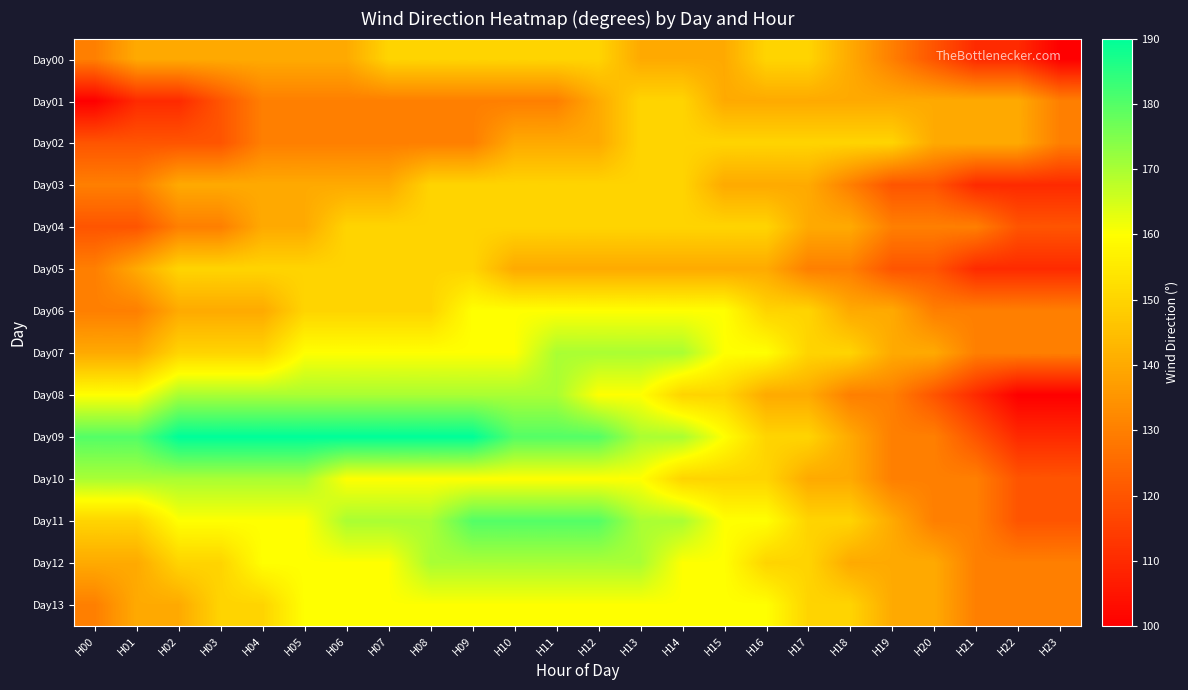

Reading right to left, extract all data points from this chart.

Day00: H23=100	H22=110	H21=110	H20=120	H19=130	H18=140	H17=150	H16=150	H15=140	H14=140	H13=140	H12=150	H11=150	H10=150	H09=150	H08=150	H07=150	H06=140	H05=140	H04=140	H03=140	H02=140	H01=140	H00=130
Day01: H23=130	H22=140	H21=140	H20=140	H19=140	H18=140	H17=140	H16=140	H15=140	H14=150	H13=150	H12=140	H11=130	H10=130	H09=130	H08=130	H07=130	H06=130	H05=130	H04=130	H03=120	H02=110	H01=110	H00=100
Day02: H23=130	H22=140	H21=140	H20=140	H19=150	H18=150	H17=150	H16=150	H15=150	H14=150	H13=150	H12=140	H11=140	H10=140	H09=130	H08=130	H07=130	H06=130	H05=130	H04=130	H03=120	H02=120	H01=120	H00=120
Day03: H23=110	H22=110	H21=110	H20=120	H19=120	H18=130	H17=140	H16=140	H15=140	H14=150	H13=150	H12=150	H11=150	H10=150	H09=150	H08=150	H07=140	H06=140	H05=140	H04=140	H03=140	H02=140	H01=130	H00=130
Day04: H23=120	H22=120	H21=130	H20=130	H19=130	H18=140	H17=140	H16=150	H15=150	H14=150	H13=150	H12=150	H11=150	H10=150	H09=150	H08=150	H07=150	H06=150	H05=140	H04=140	H03=130	H02=130	H01=120	H00=120
Day05: H23=110	H22=110	H21=110	H20=120	H19=120	H18=130	H17=130	H16=140	H15=140	H14=140	H13=140	H12=140	H11=140	H10=140	H09=150	H08=150	H07=150	H06=150	H05=150	H04=150	H03=150	H02=150	H01=140	H00=130
Day06: H23=130	H22=130	H21=130	H20=130	H19=140	H18=140	H17=150	H16=150	H15=160	H14=160	H13=160	H12=160	H11=160	H10=160	H09=160	H08=150	H07=150	H06=150	H05=150	H04=140	H03=140	H02=140	H01=130	H00=130
Day07: H23=130	H22=130	H21=130	H20=140	H19=140	H18=150	H17=150	H16=160	H15=160	H14=170	H13=170	H12=170	H11=170	H10=160	H09=160	H08=160	H07=160	H06=160	H05=160	H04=150	H03=150	H02=150	H01=140	H00=140
Day08: H23=100	H22=100	H21=110	H20=120	H19=130	H18=130	H17=140	H16=140	H15=150	H14=150	H13=160	H12=160	H11=170	H10=170	H09=170	H08=170	H07=170	H06=170	H05=170	H04=170	H03=170	H02=170	H01=160	H00=160
Day09: H23=110	H22=110	H21=120	H20=130	H19=130	H18=140	H17=150	H16=150	H15=160	H14=170	H13=170	H12=180	H11=180	H10=180	H09=190	H08=190	H07=190	H06=190	H05=190	H04=190	H03=190	H02=190	H01=180	H00=180
Day10: H23=120	H22=120	H21=130	H20=130	H19=130	H18=140	H17=140	H16=150	H15=150	H14=150	H13=160	H12=160	H11=160	H10=160	H09=160	H08=160	H07=160	H06=160	H05=170	H04=170	H03=170	H02=170	H01=170	H00=170
Day11: H23=120	H22=120	H21=130	H20=130	H19=140	H18=150	H17=150	H16=160	H15=160	H14=170	H13=170	H12=180	H11=180	H10=180	H09=180	H08=170	H07=170	H06=170	H05=160	H04=160	H03=160	H02=160	H01=150	H00=150
Day12: H23=130	H22=130	H21=130	H20=140	H19=140	H18=140	H17=150	H16=150	H15=160	H14=160	H13=170	H12=170	H11=170	H10=170	H09=170	H08=170	H07=160	H06=160	H05=160	H04=160	H03=150	H02=150	H01=140	H00=140
Day13: H23=130	H22=130	H21=130	H20=140	H19=140	H18=150	H17=150	H16=160	H15=160	H14=160	H13=160	H12=160	H11=160	H10=160	H09=160	H08=160	H07=160	H06=160	H05=160	H04=150	H03=150	H02=140	H01=140	H00=130